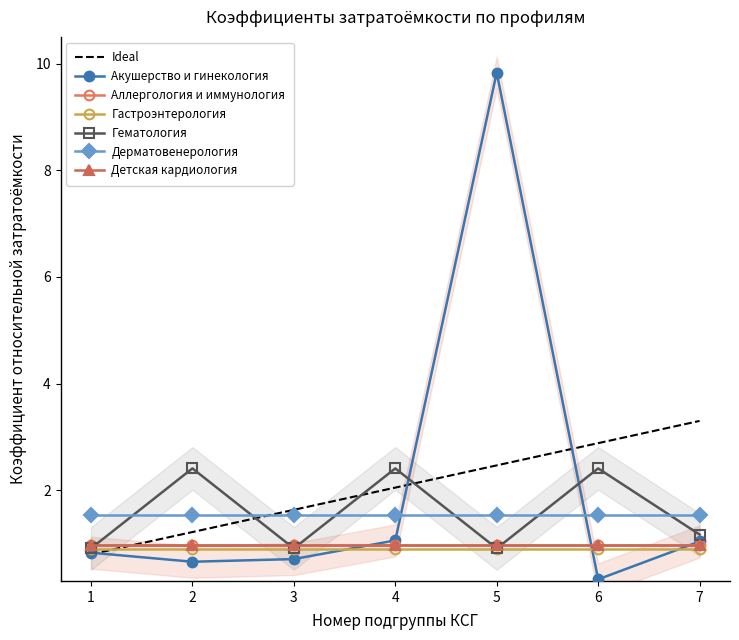

List the labels in order of Гематология value, largest first.

2, 4, 6, 7, 1, 3, 5